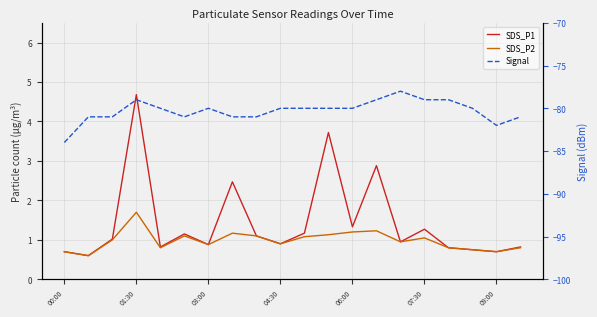

In SDS_P1, how many points are lower than both neighbors (excluding endpoints)?

7